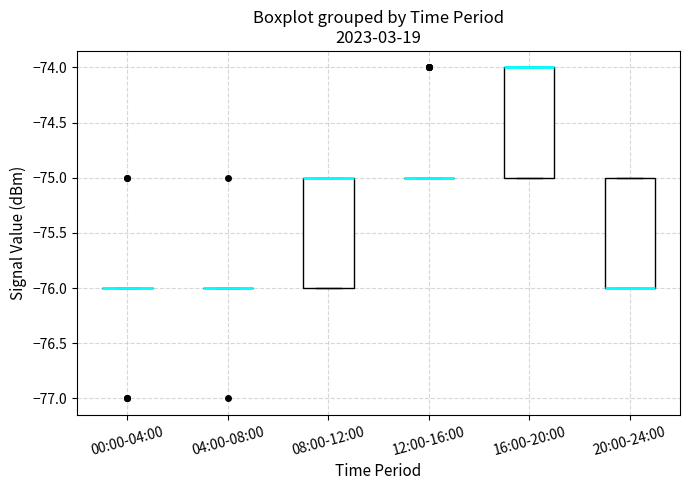

Where is the upper edge of the box for 20:00-24:00 on the y-axis? The values are not printed on the chart, so give them approximately, as read against the axis.

-75